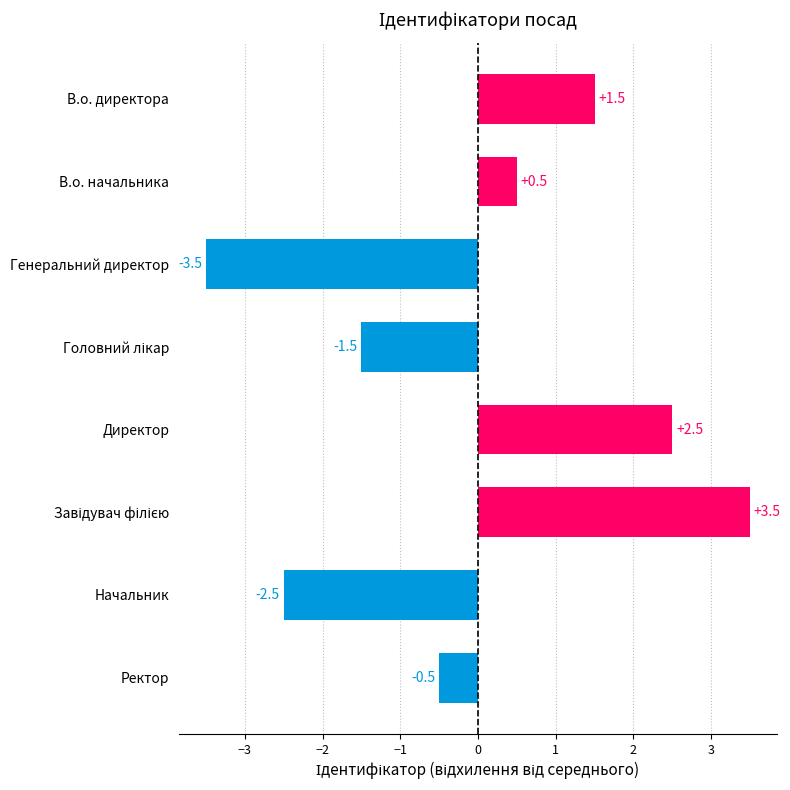

Reading top to bottom, extract all data points from this chart.

1.5	0.5	-3.5	-1.5	2.5	3.5	-2.5	-0.5